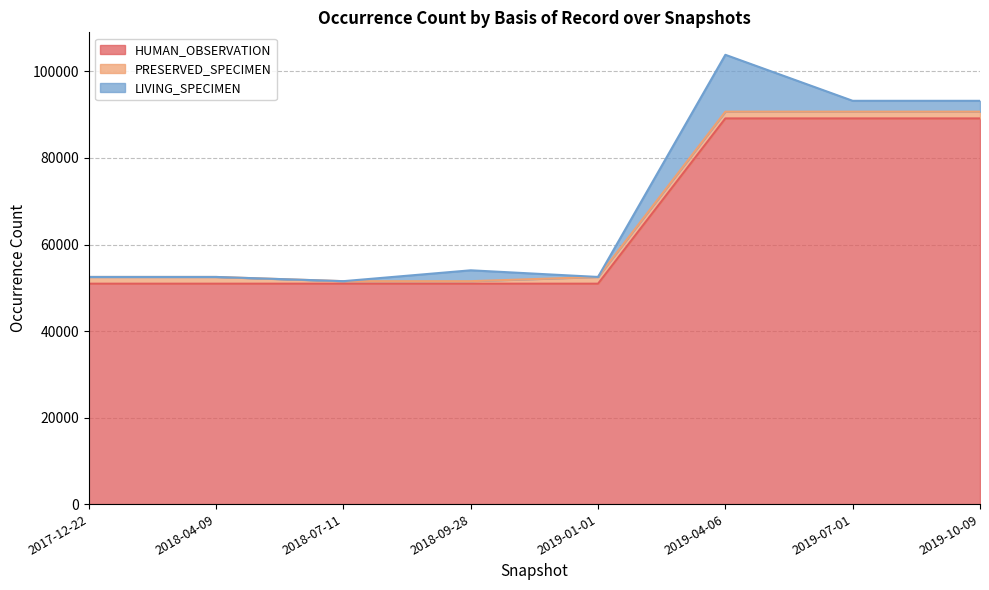

What are all the series names shown in the legend?

HUMAN_OBSERVATION, PRESERVED_SPECIMEN, LIVING_SPECIMEN